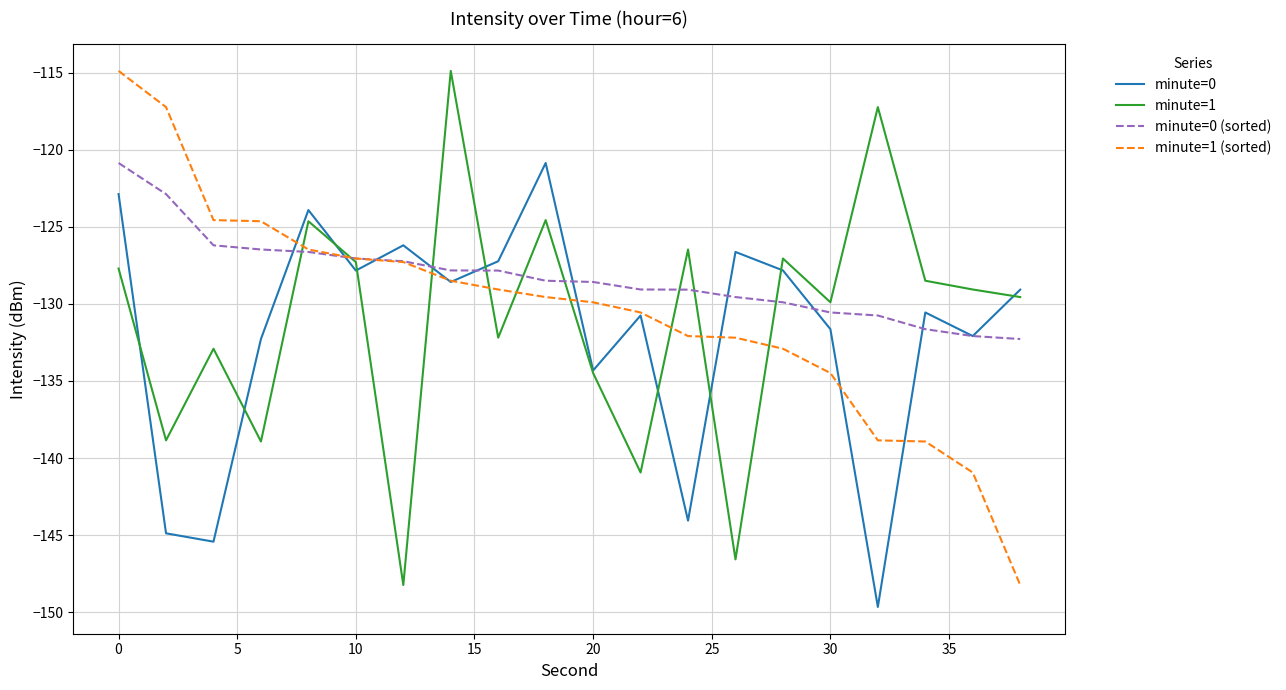

Rank the series by their average value, from highest to lowest.

minute=0 (sorted), minute=1 (sorted), minute=1, minute=0